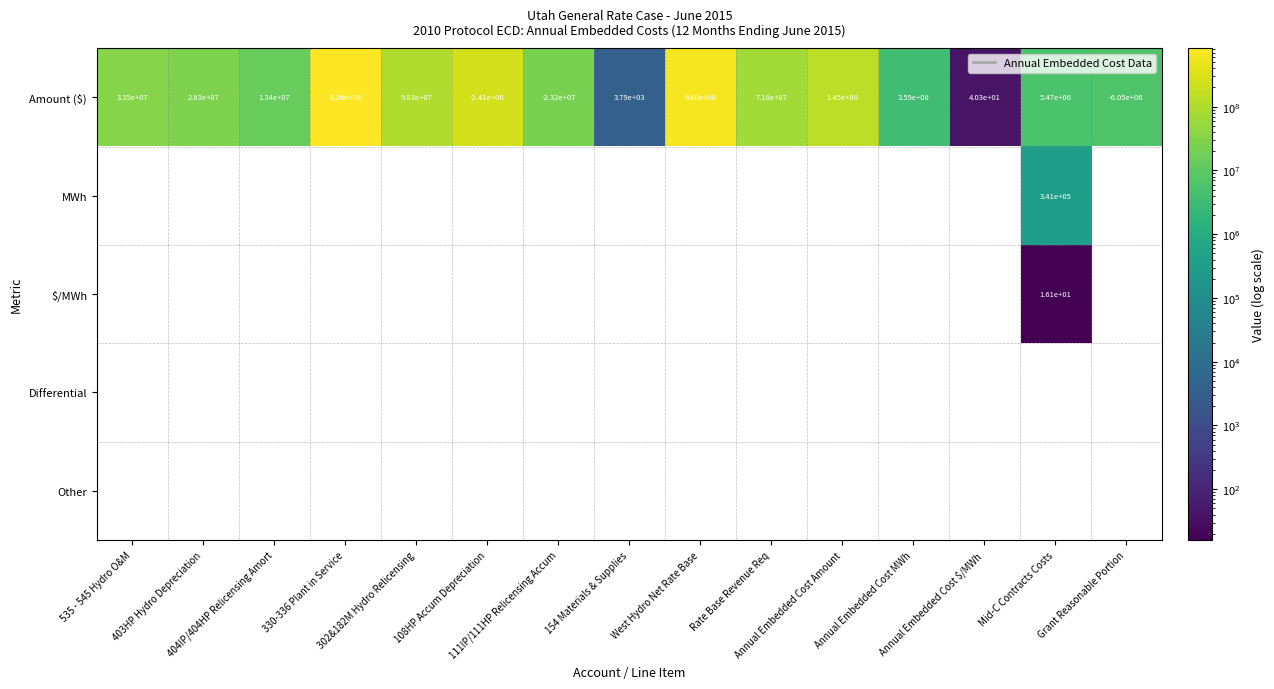

Is the value of Differential at Rate Base Revenue Req greater than the value of Other at Rate Base Revenue Req?

No